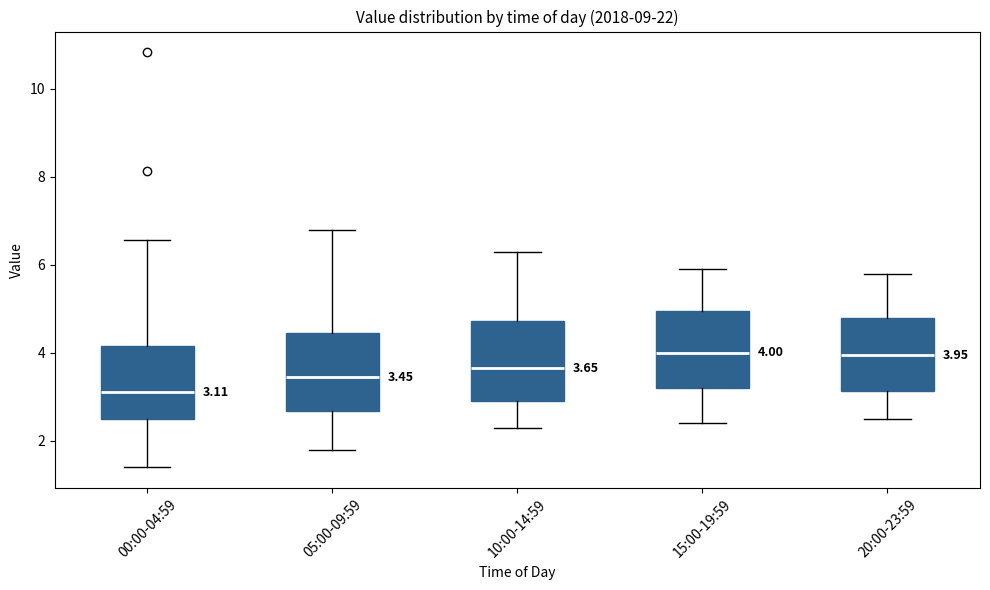

Which box's median line is the lowest?

00:00-04:59